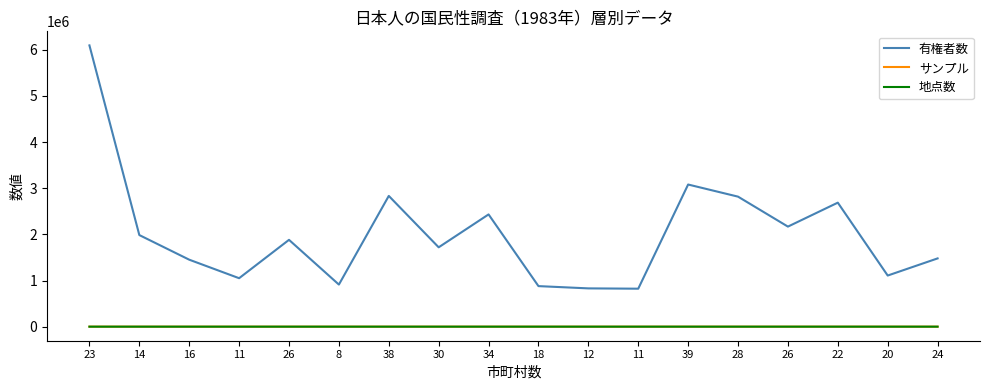

How many series are shown in this chart?

3